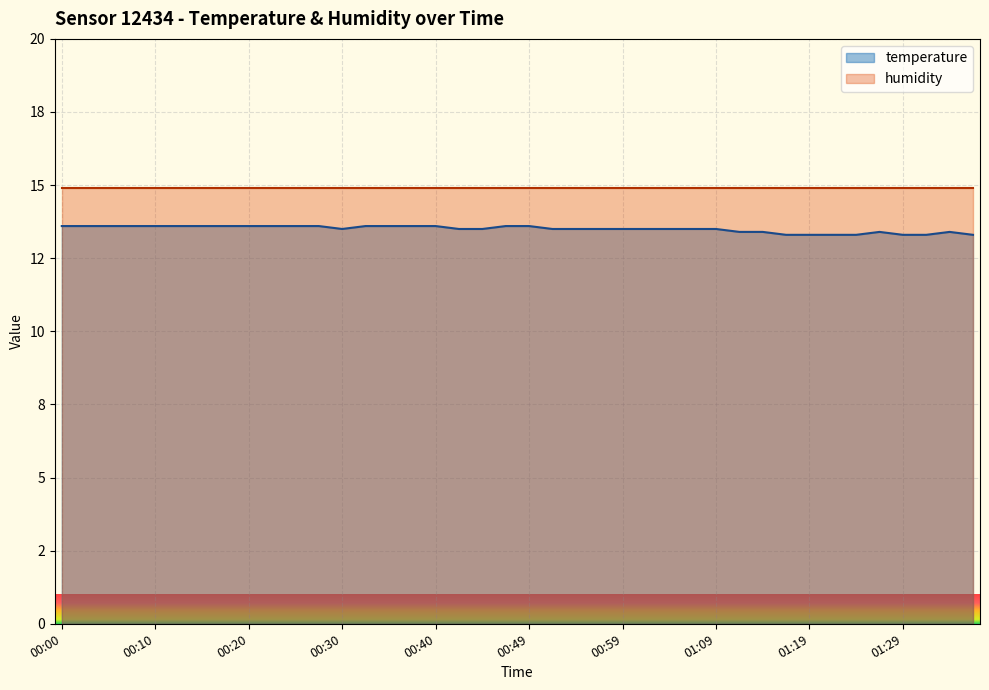

Does the chart display data point markers on the line(s)?

No